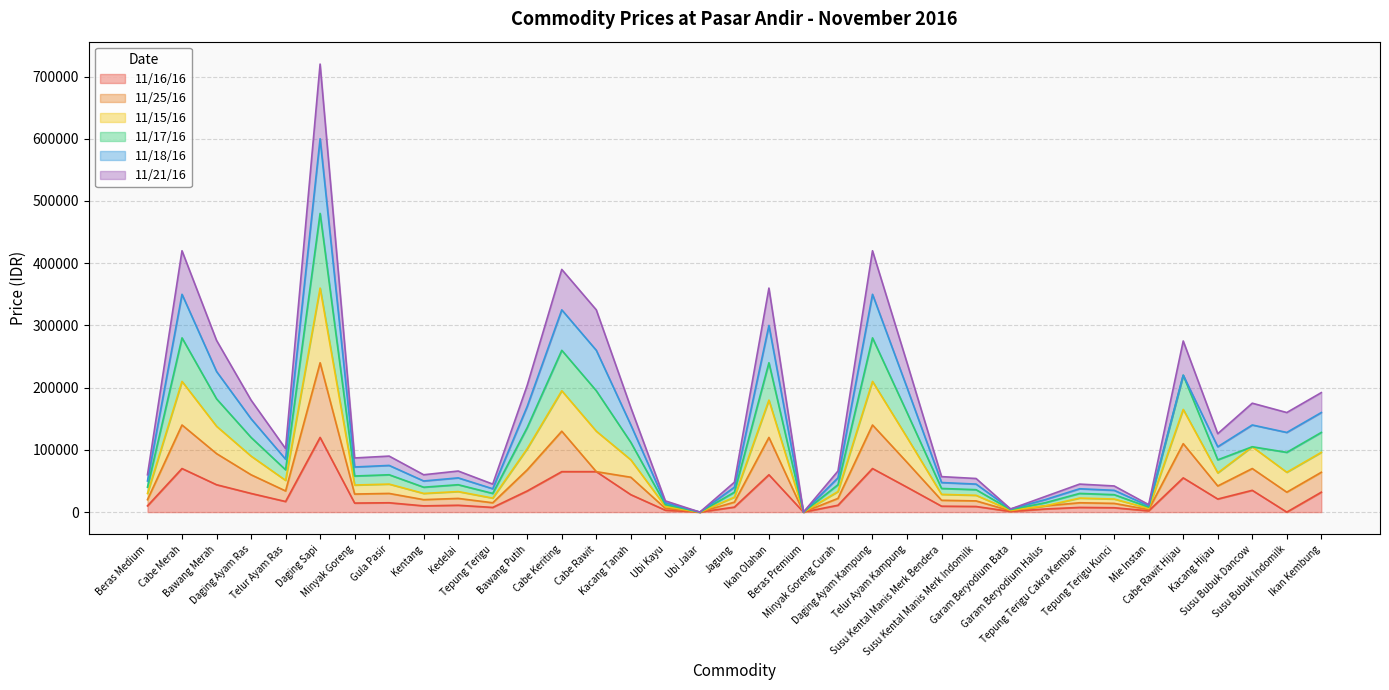

True or false: 11/17/16 has a value of 293722 at Bawang Merah.

False